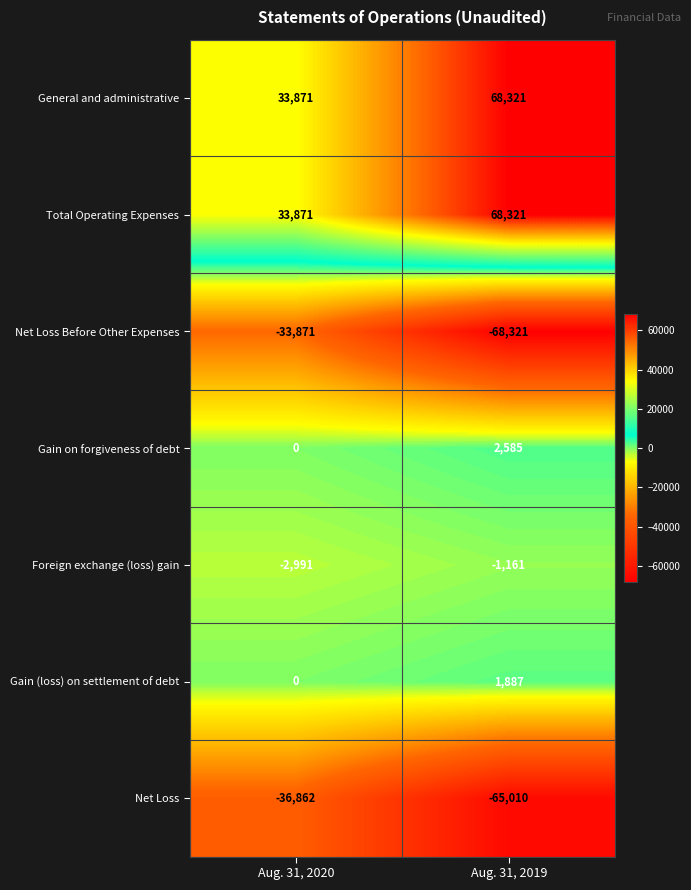

What is the difference between the Net Loss values at Aug. 31, 2019 and Aug. 31, 2020?

28148